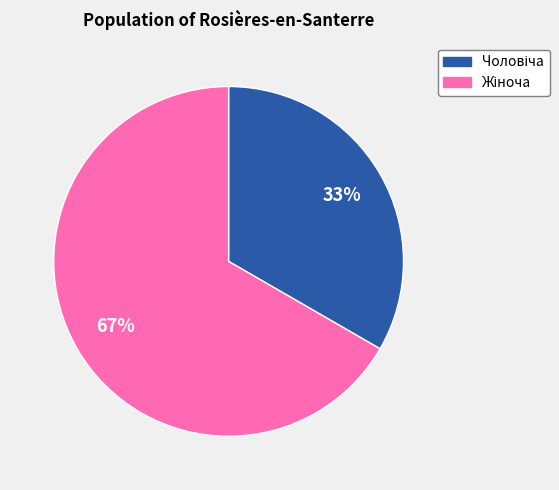

To the nearest percent, what is the average slice percentage?

50%